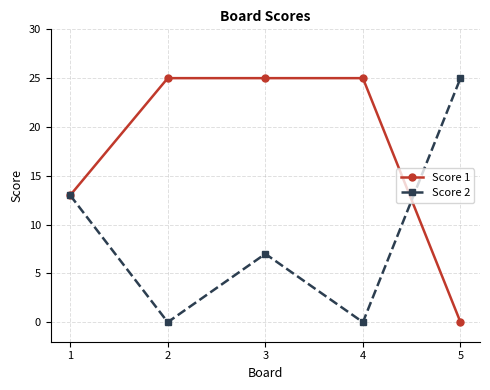

What is the maximum value for Score 1?

25